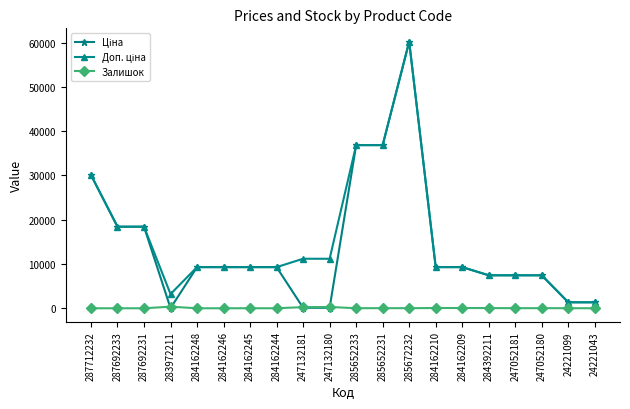

What is the label of the 8th point from the left?

284162244